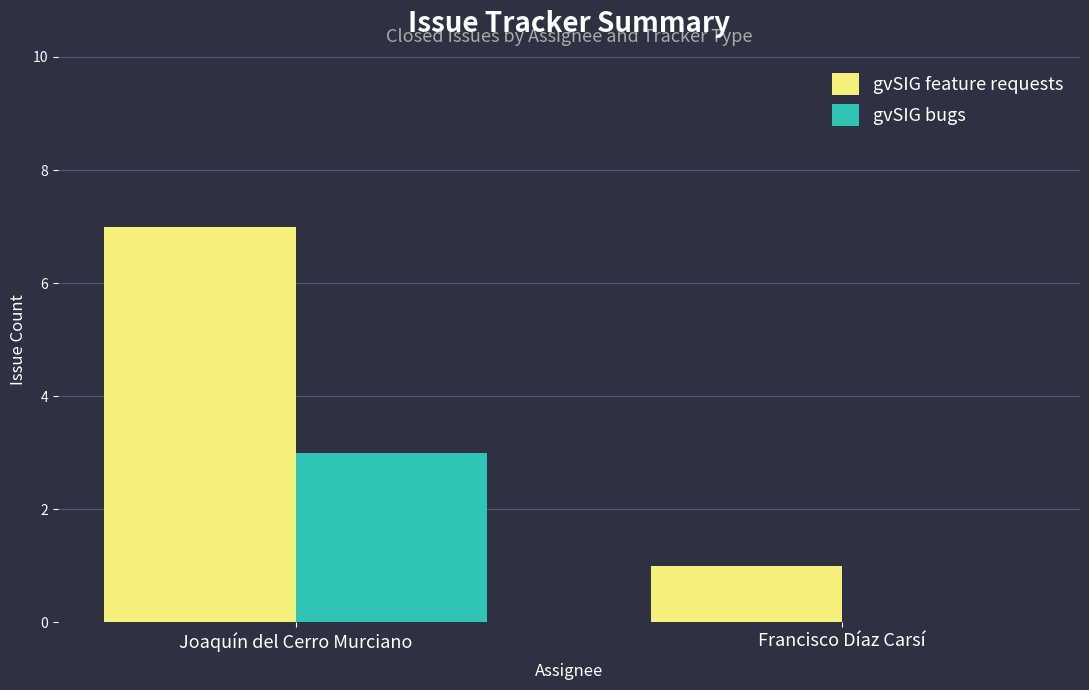

Which series changed the most between Joaquín del Cerro Murciano and Francisco Díaz Carsí?

gvSIG feature requests